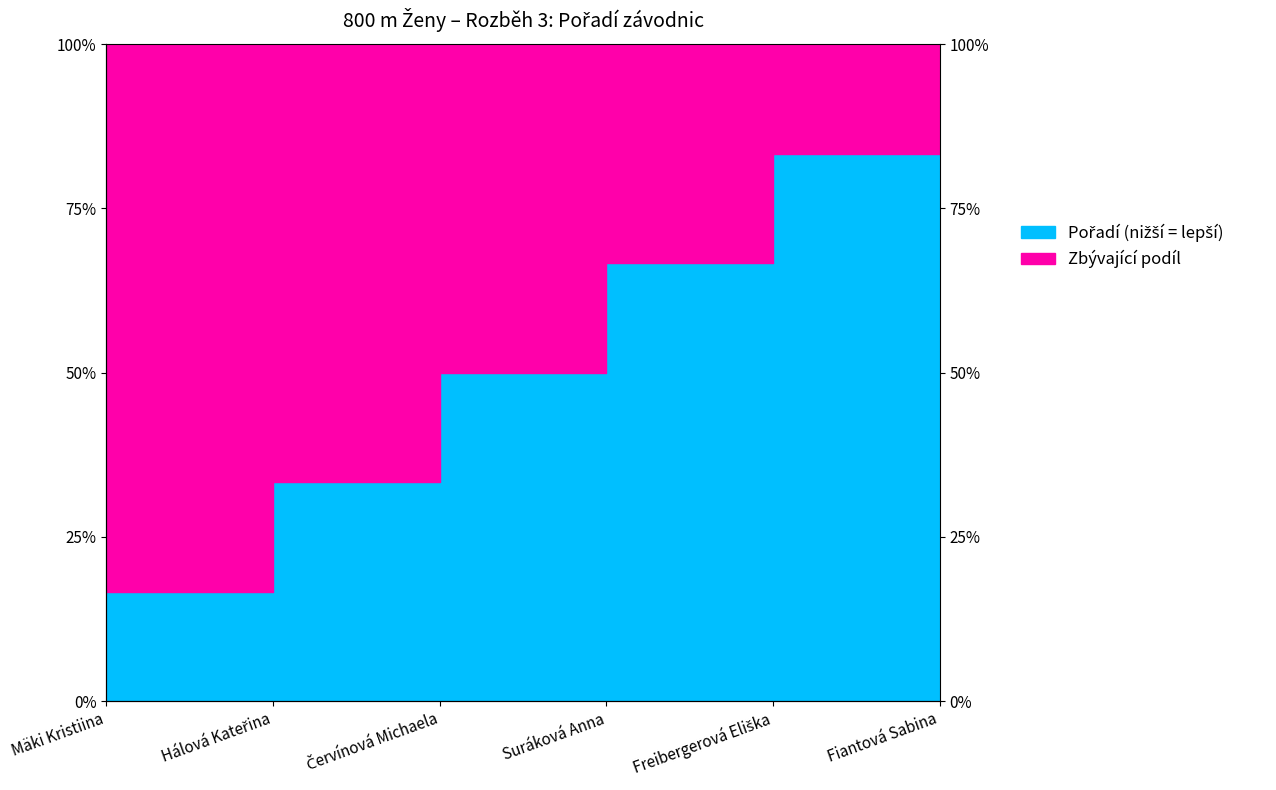

What is the maximum value shown in the chart?

1.0